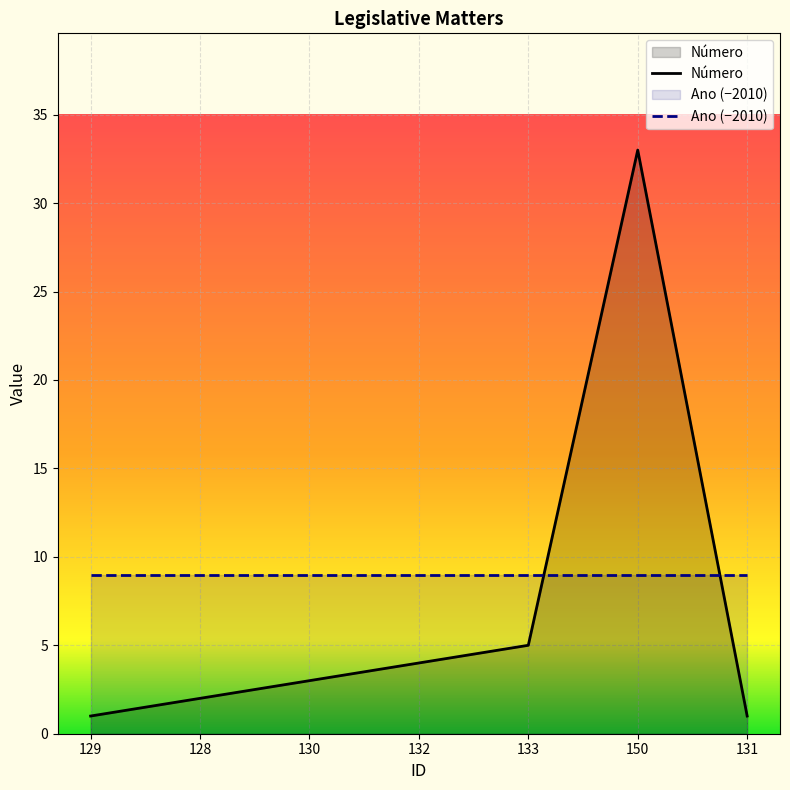

How many categories are shown in the chart?

7